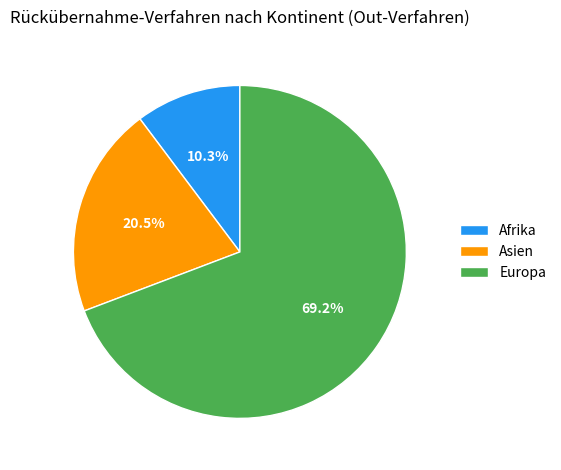

Which category has the biggest portion of the pie?

Europa